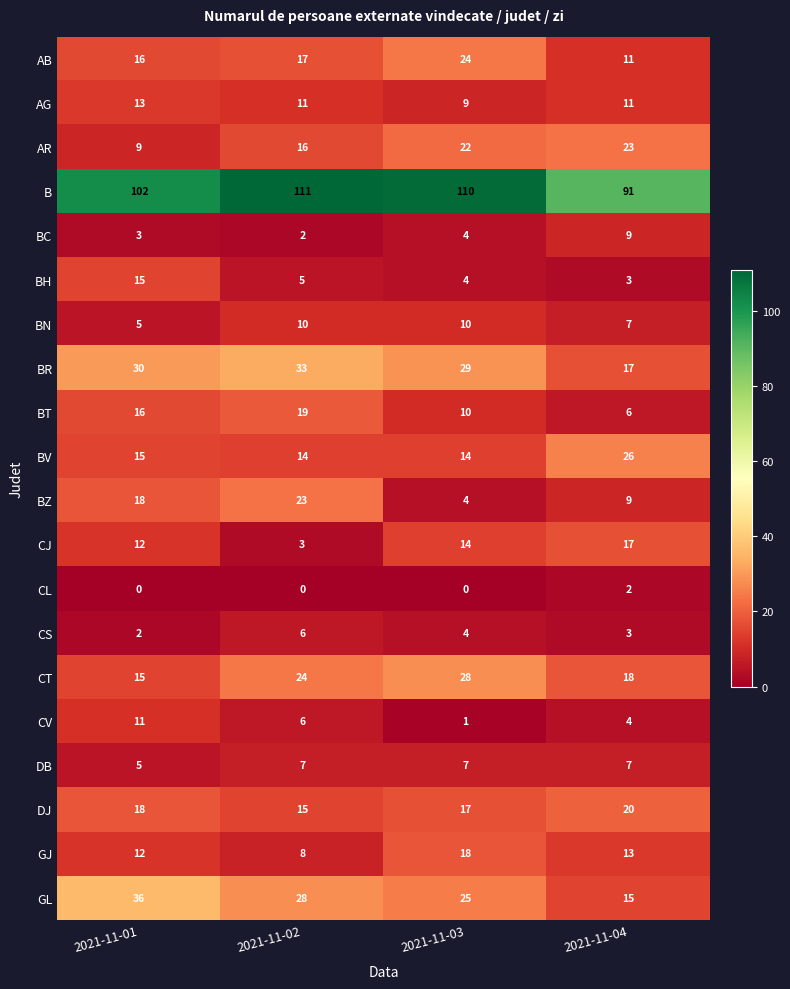

Between 2021-11-02 and 2021-11-03, which series saw the biggest shift?

BZ